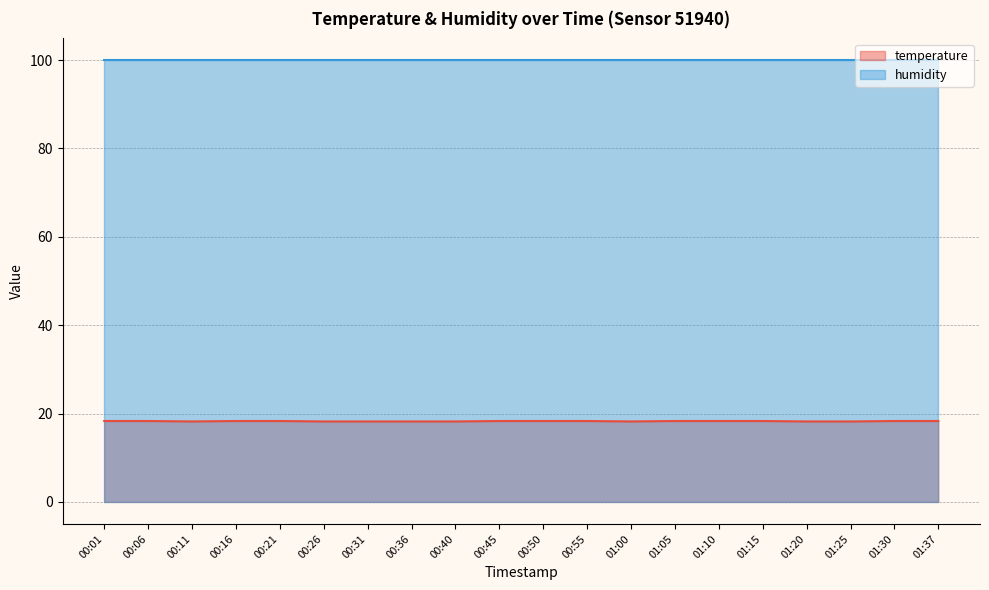

What is the total value across all series at 00:40?

118.1